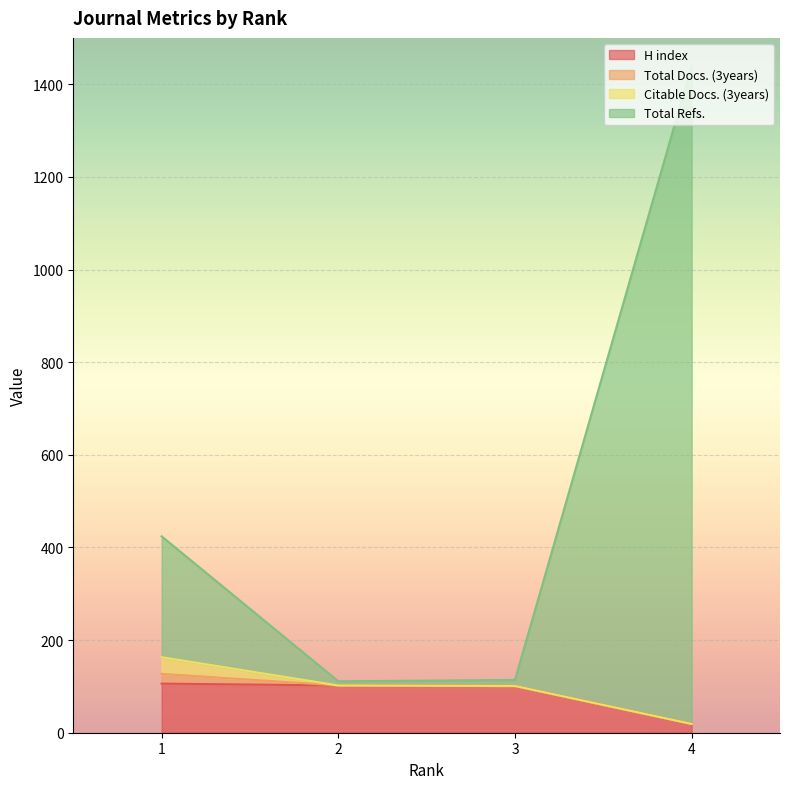

Count the number of categories in the chart.

4